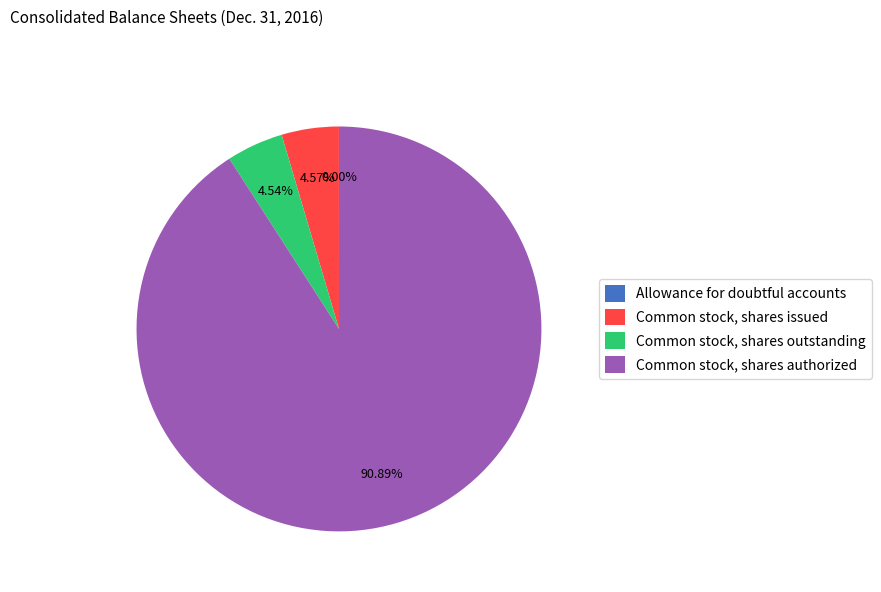

Does Common stock, shares authorized account for over 50% of the chart?

Yes